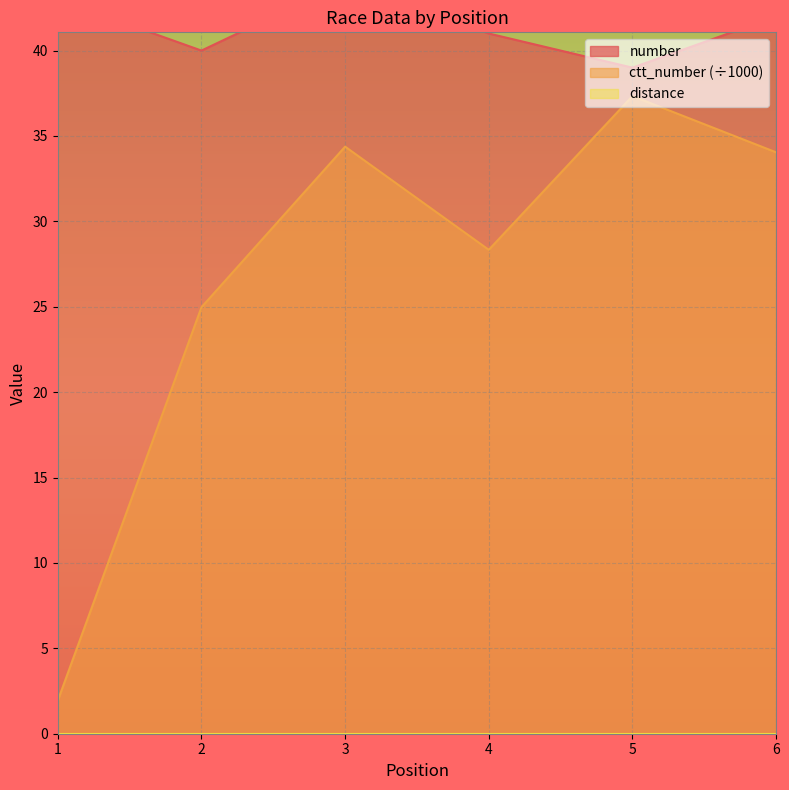

What is the sum of the ctt_number values at 3 and 4?

62.7